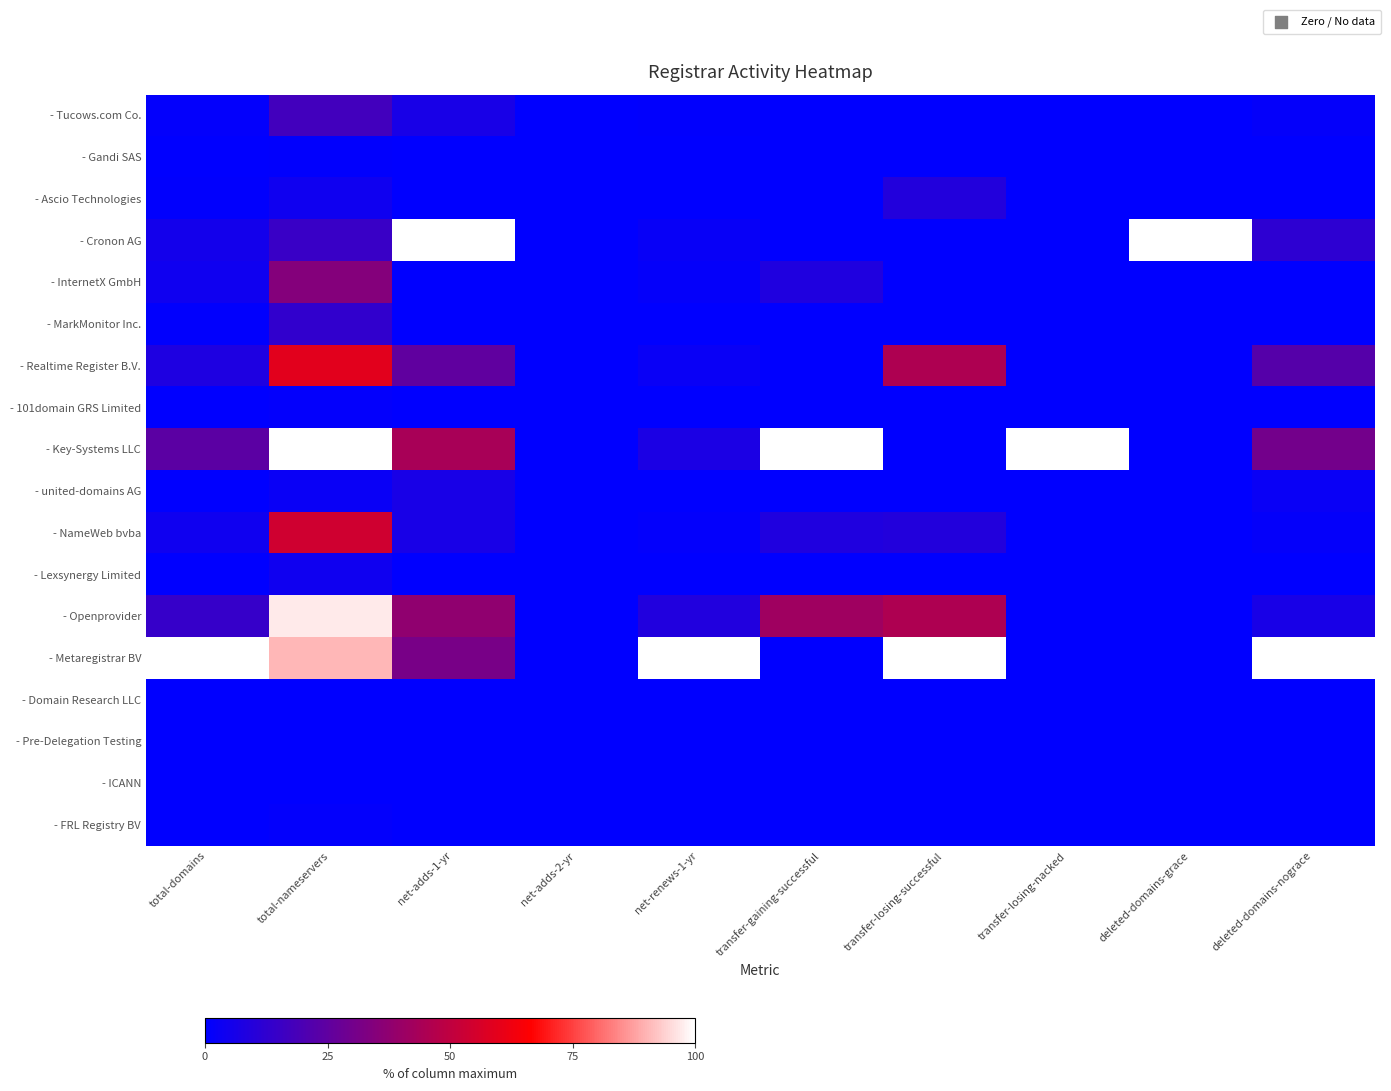

How many categories are shown in the chart?

10